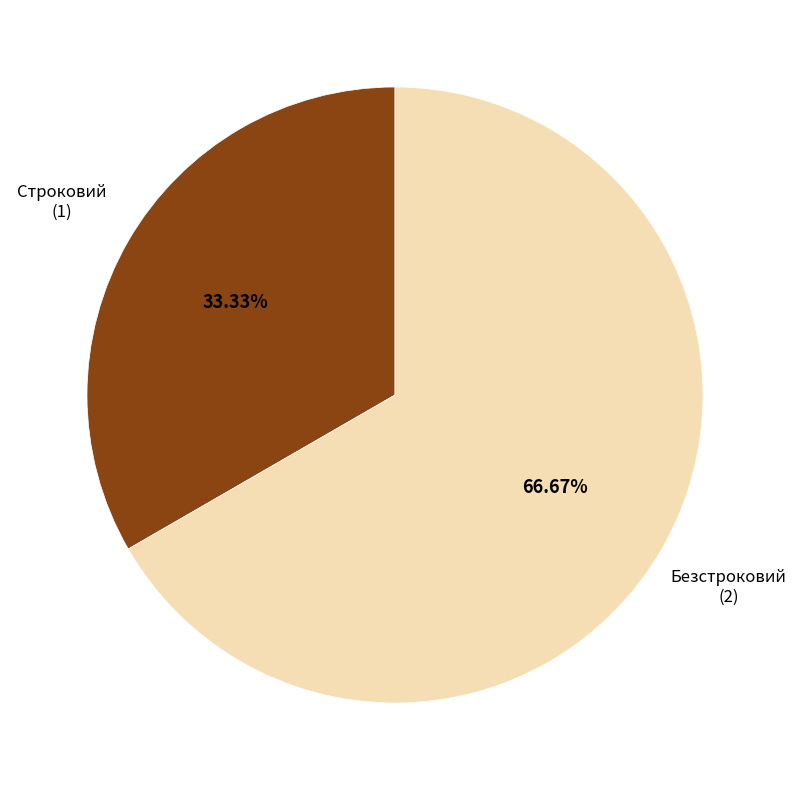

Approximately how many times larger is the value at Безстроковий compared to Строковий?

2.0